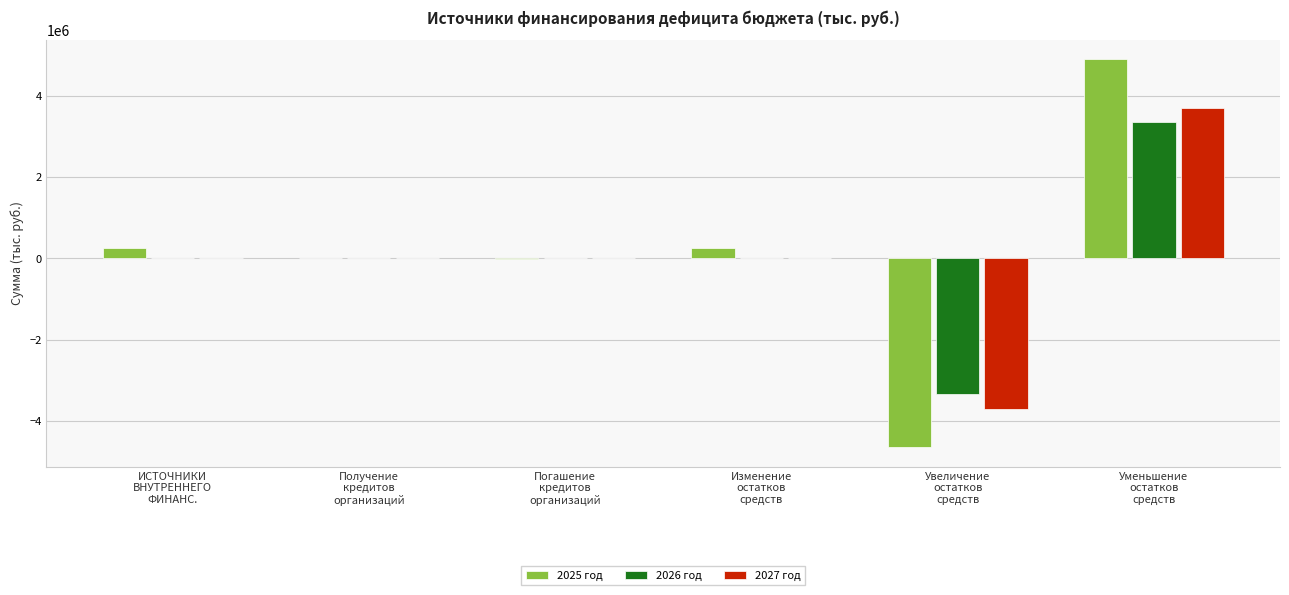

Does the chart contain stacked bars?

No